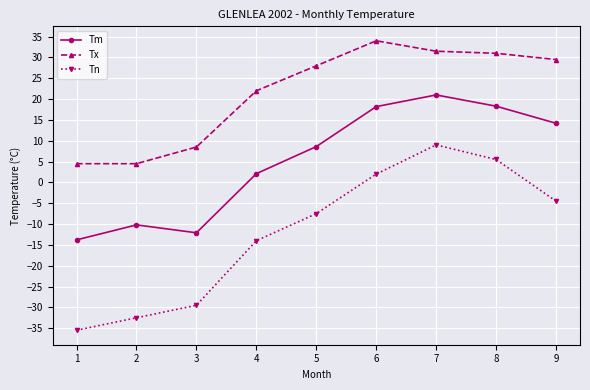

At which category is the sum across all series the highest?

7